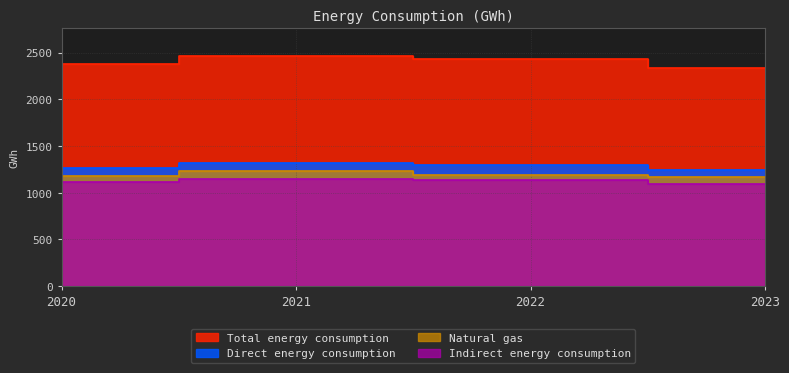

Is the value of Indirect energy consumption at 2023 greater than the value of Direct energy consumption at 2021?

No